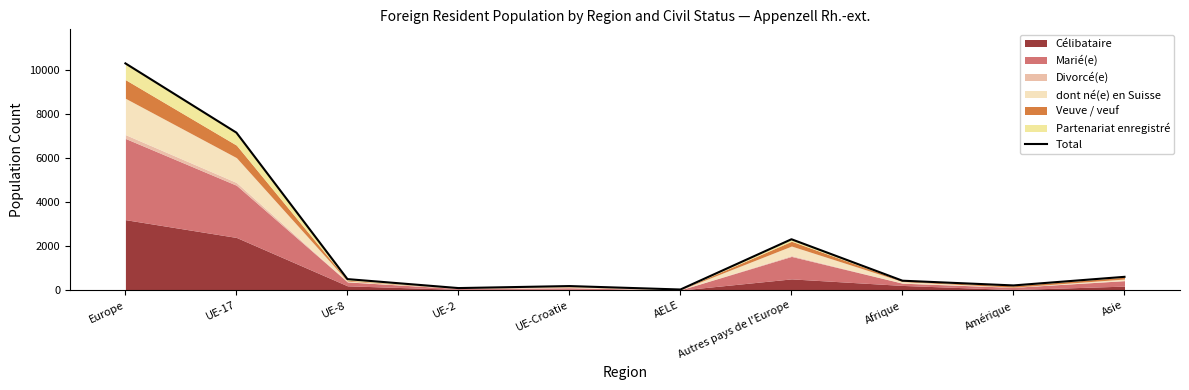

List the labels in order of value, largest first.

Europe, UE-17, Autres pays de l'Europe, Asie, UE-8, Afrique, Amérique, UE-Croatie, UE-2, AELE